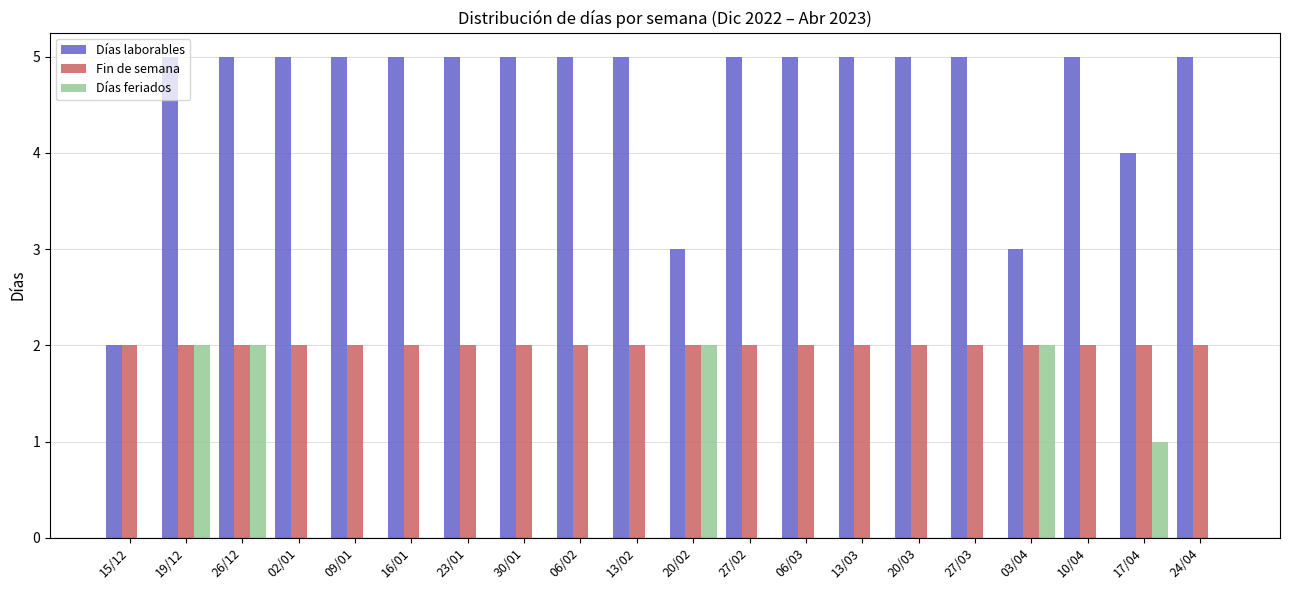

The Días laborables series shows 2 at 15/12. True or false?

True